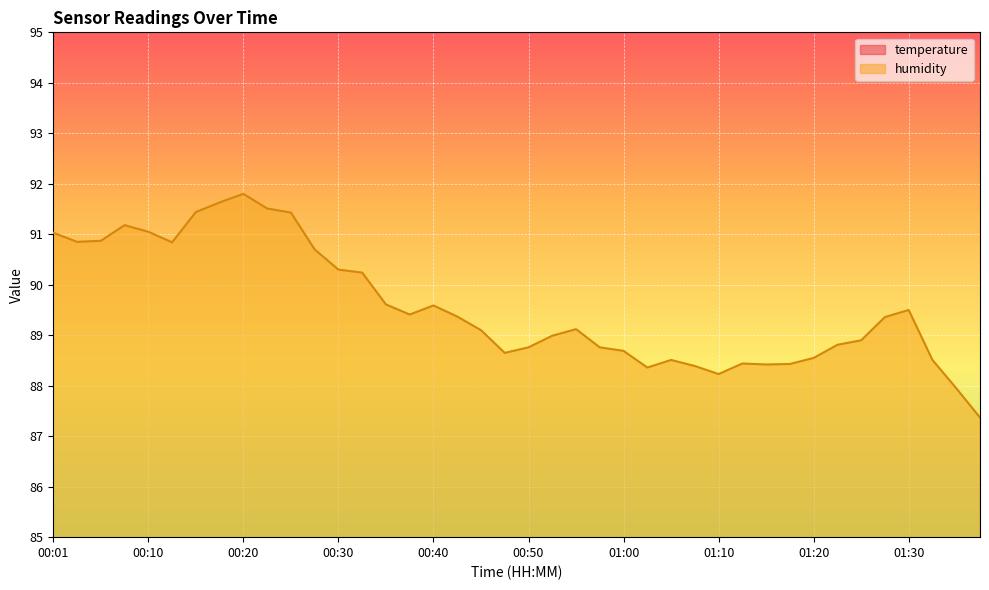

At how many categories does at least one series exceed 75?

40